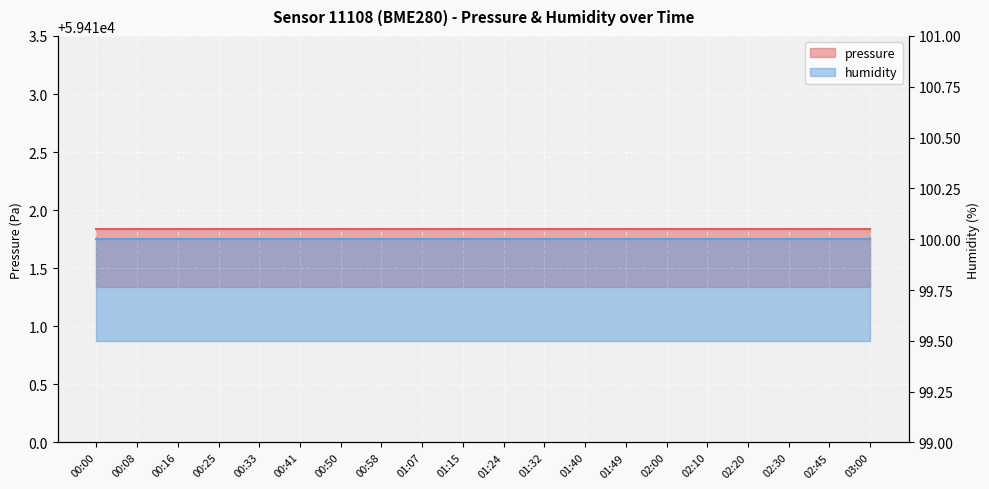

The value of humidity at 02:20 is 100.0. True or false?

True